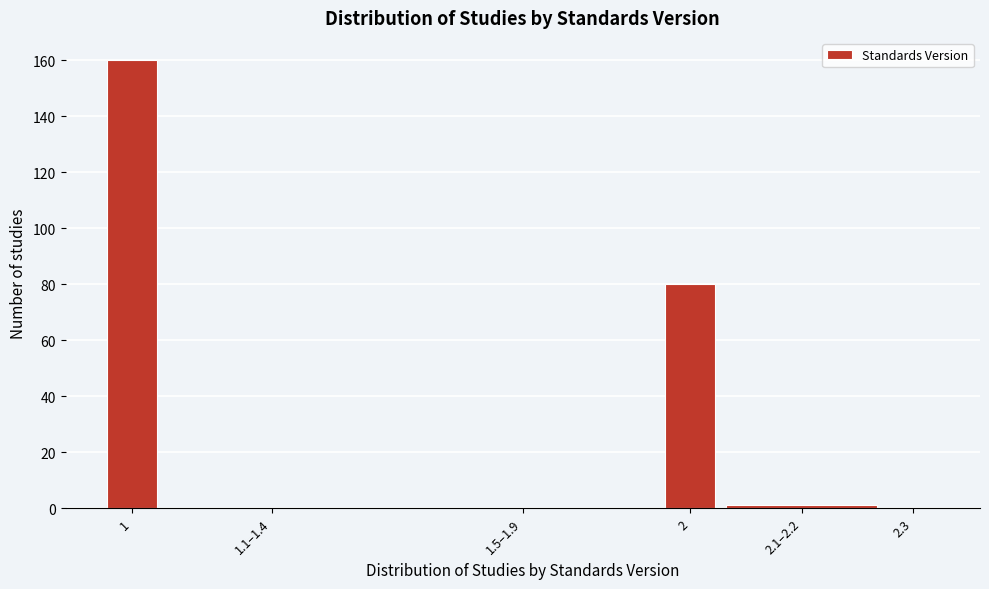

Reading left to right, transcribe all the data shown in this chart.

1=160	1.1–1.4=0	1.5–1.9=0	2=80	2.1–2.2=1	2.3=0